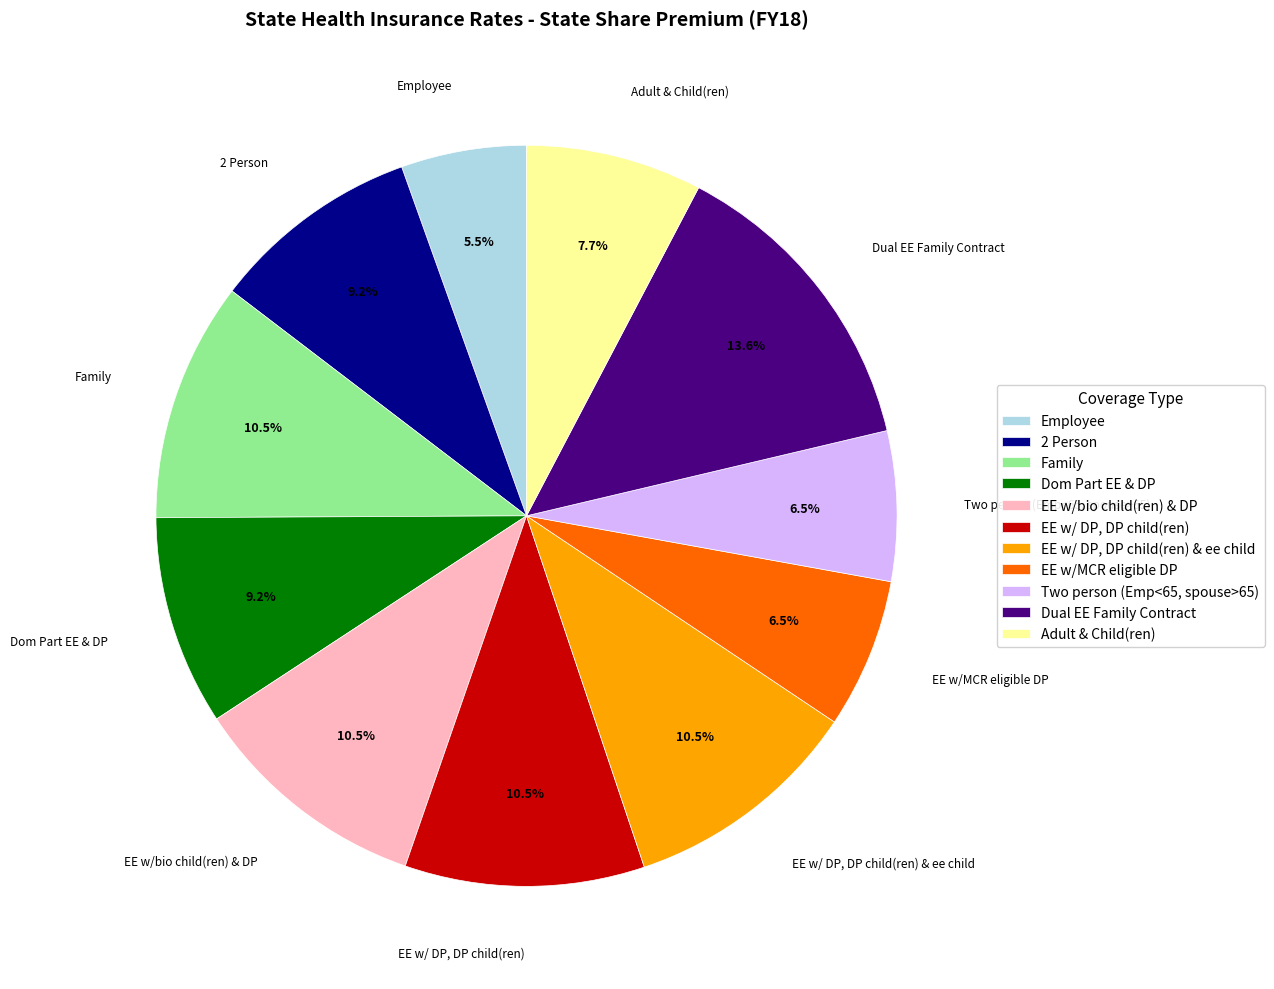

Combined, do Two person (Emp<65, spouse>65) and 2 Person account for over 50%?

No